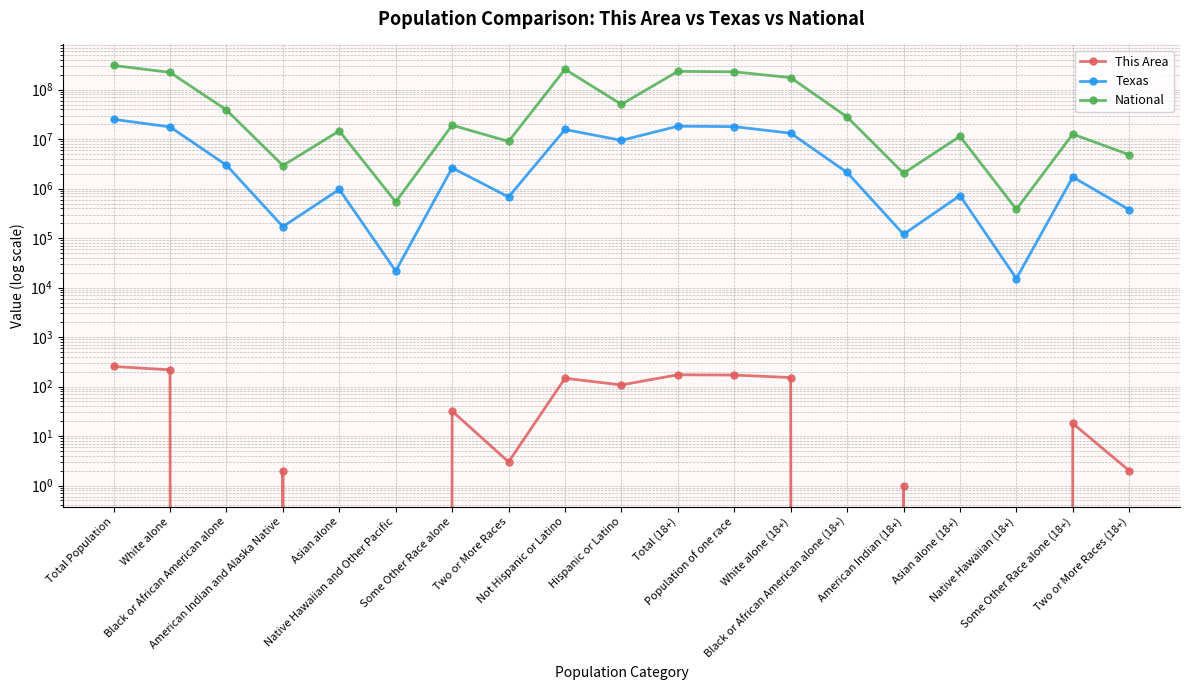

What position from the left is Hispanic or Latino?

10